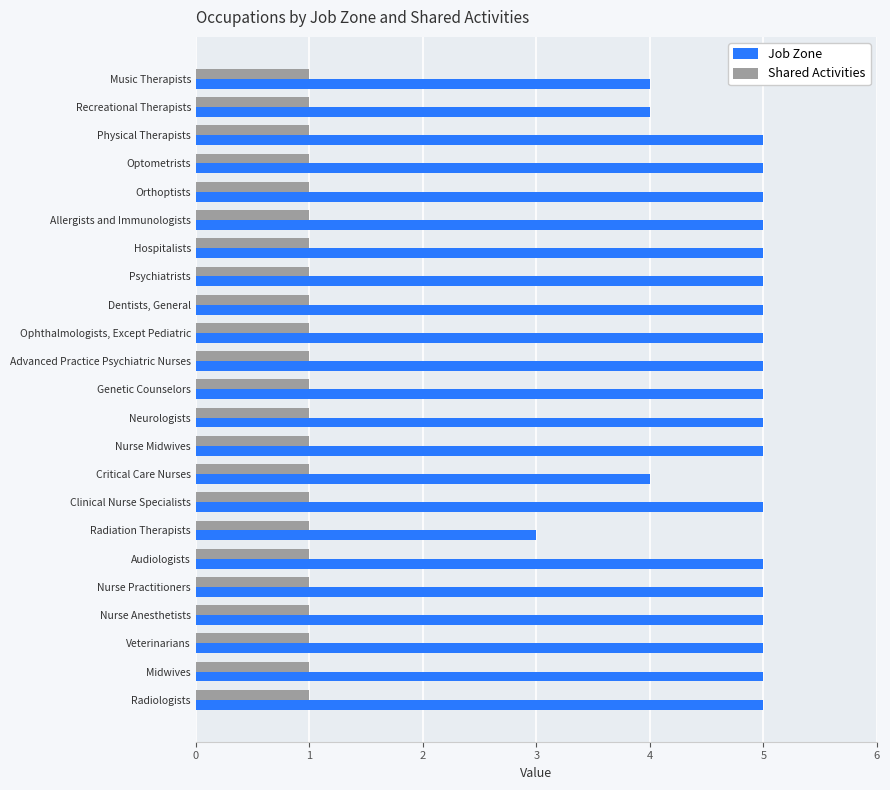

What is the average value of the Job Zone series?

5